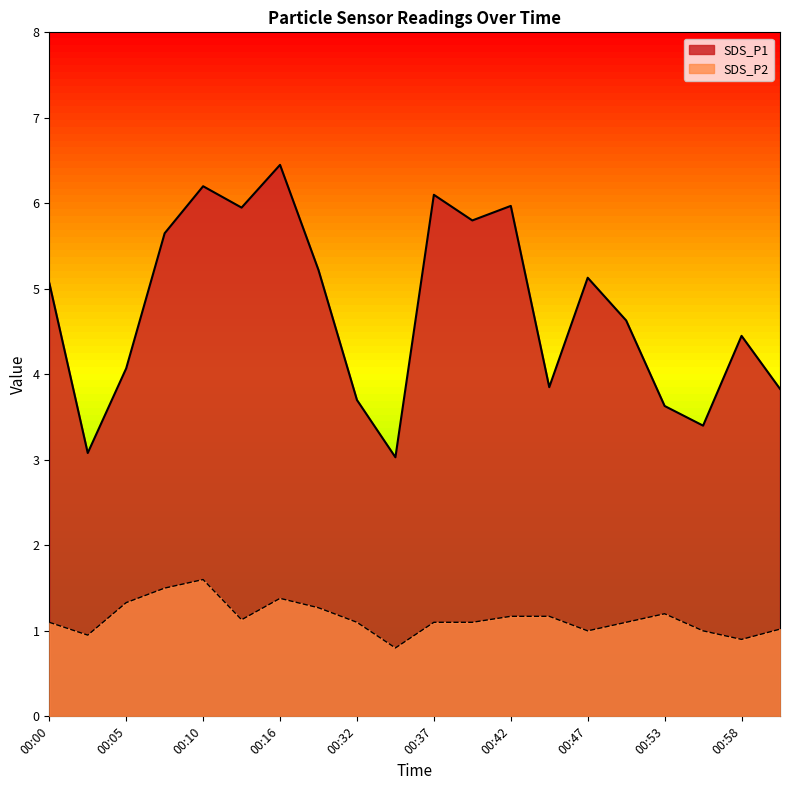

True or false: SDS_P2 has a value of 0.4 at 00:55.

False